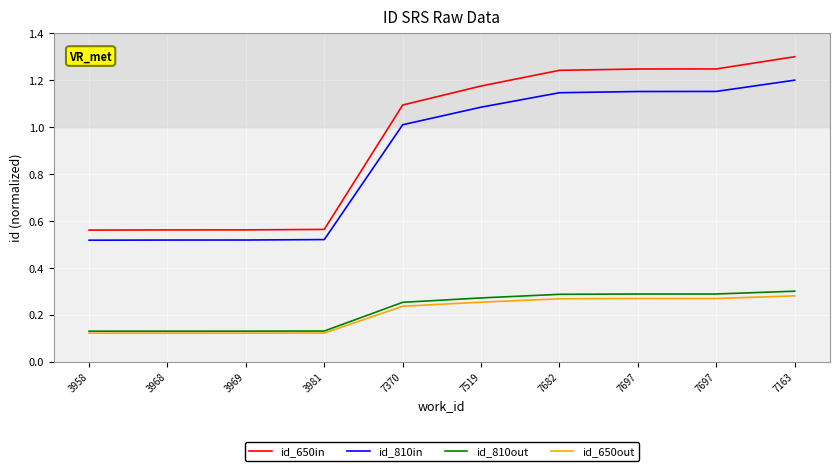

Which label corresponds to the largest value in the chart?

7163